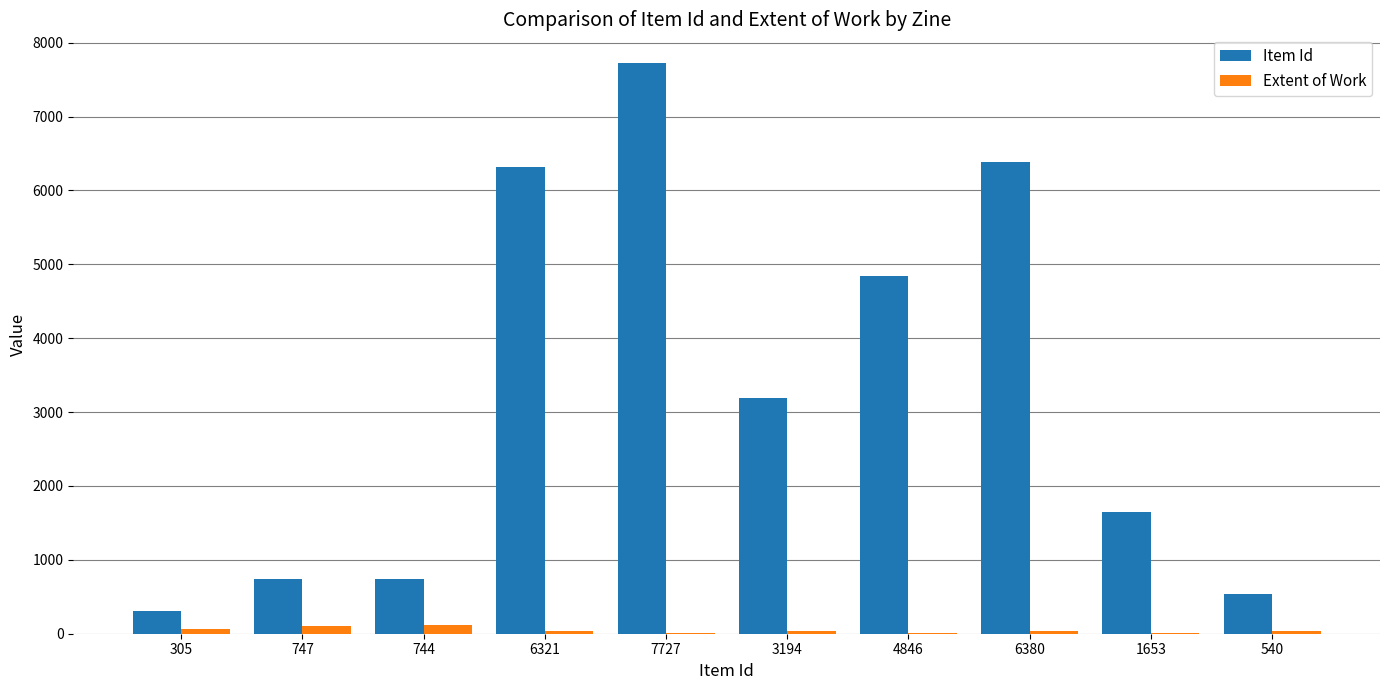

What is the approximate value of Extent of Work at 4846, to the nearest 5?

15